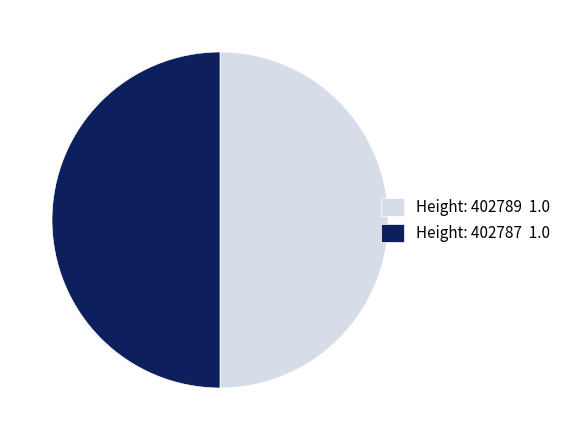

Count the number of slices in the pie.

2